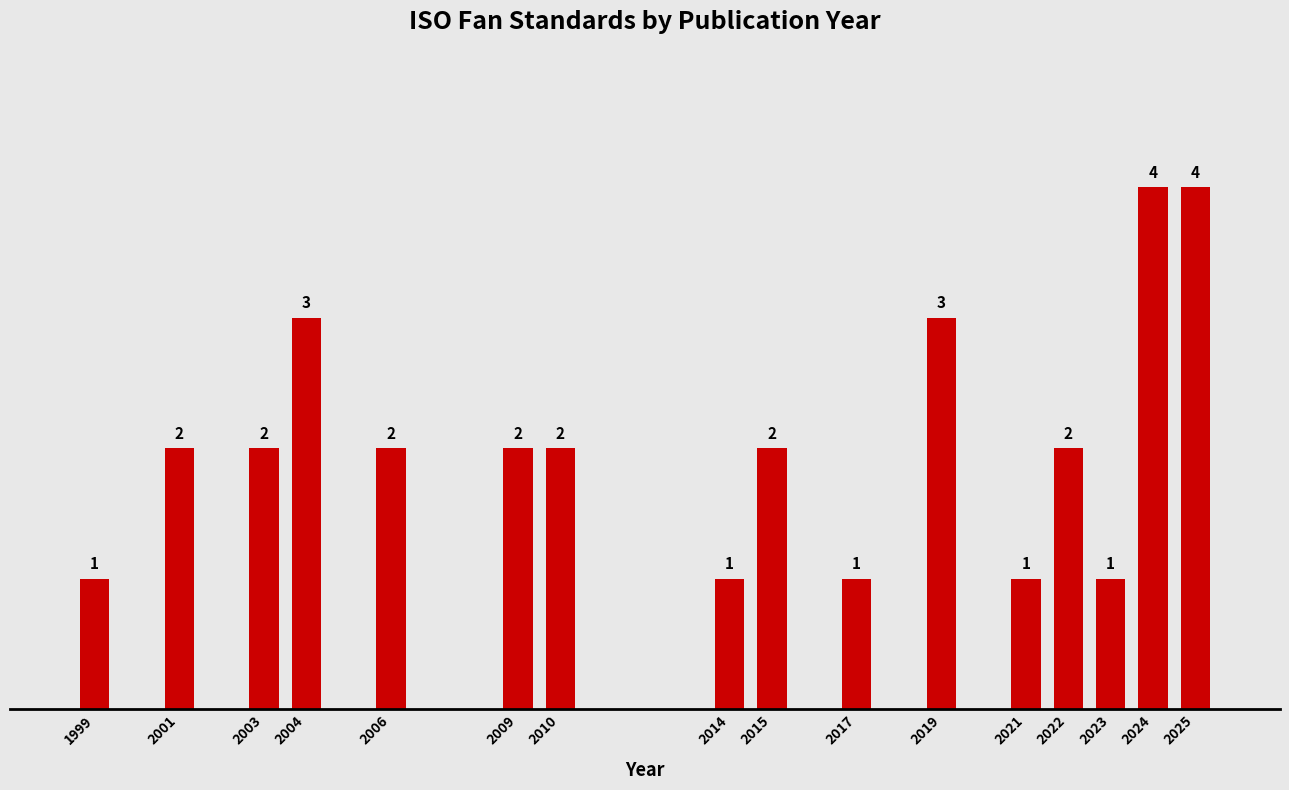

Reading right to left, extract all data points from this chart.

4	4	1	2	1	3	1	2	1	2	2	2	3	2	2	1